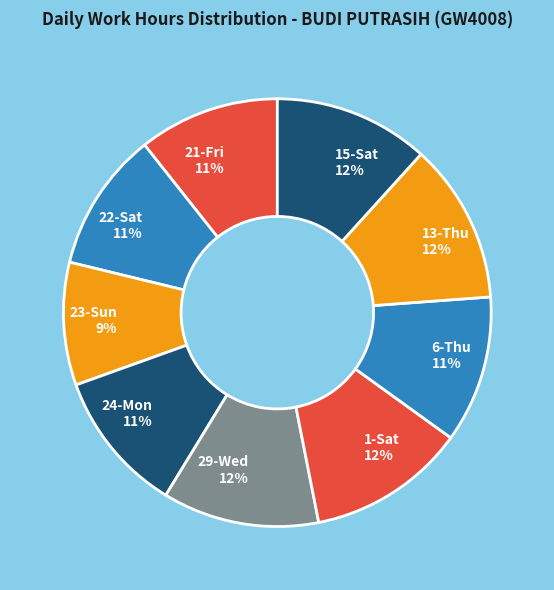

Combined, do 13-Thu and 23-Sun account for over 50%?

No